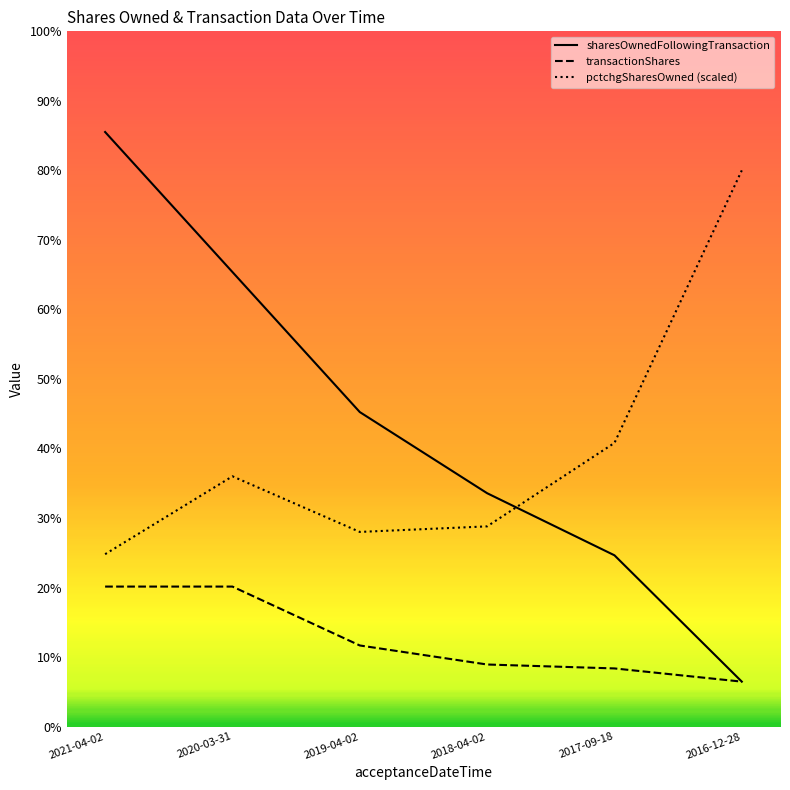

How many values in the sharesOwnedFollowingTransaction series are below 22620?

3